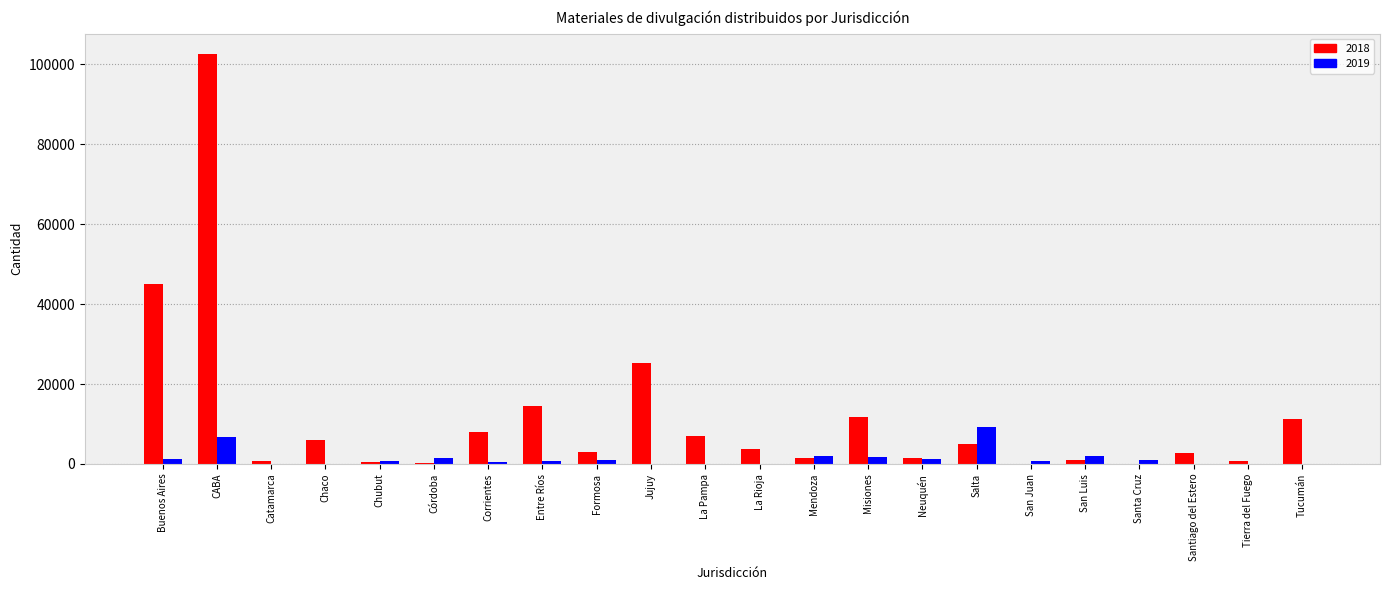

Is it true that 2019 equals 6640 at CABA?

True